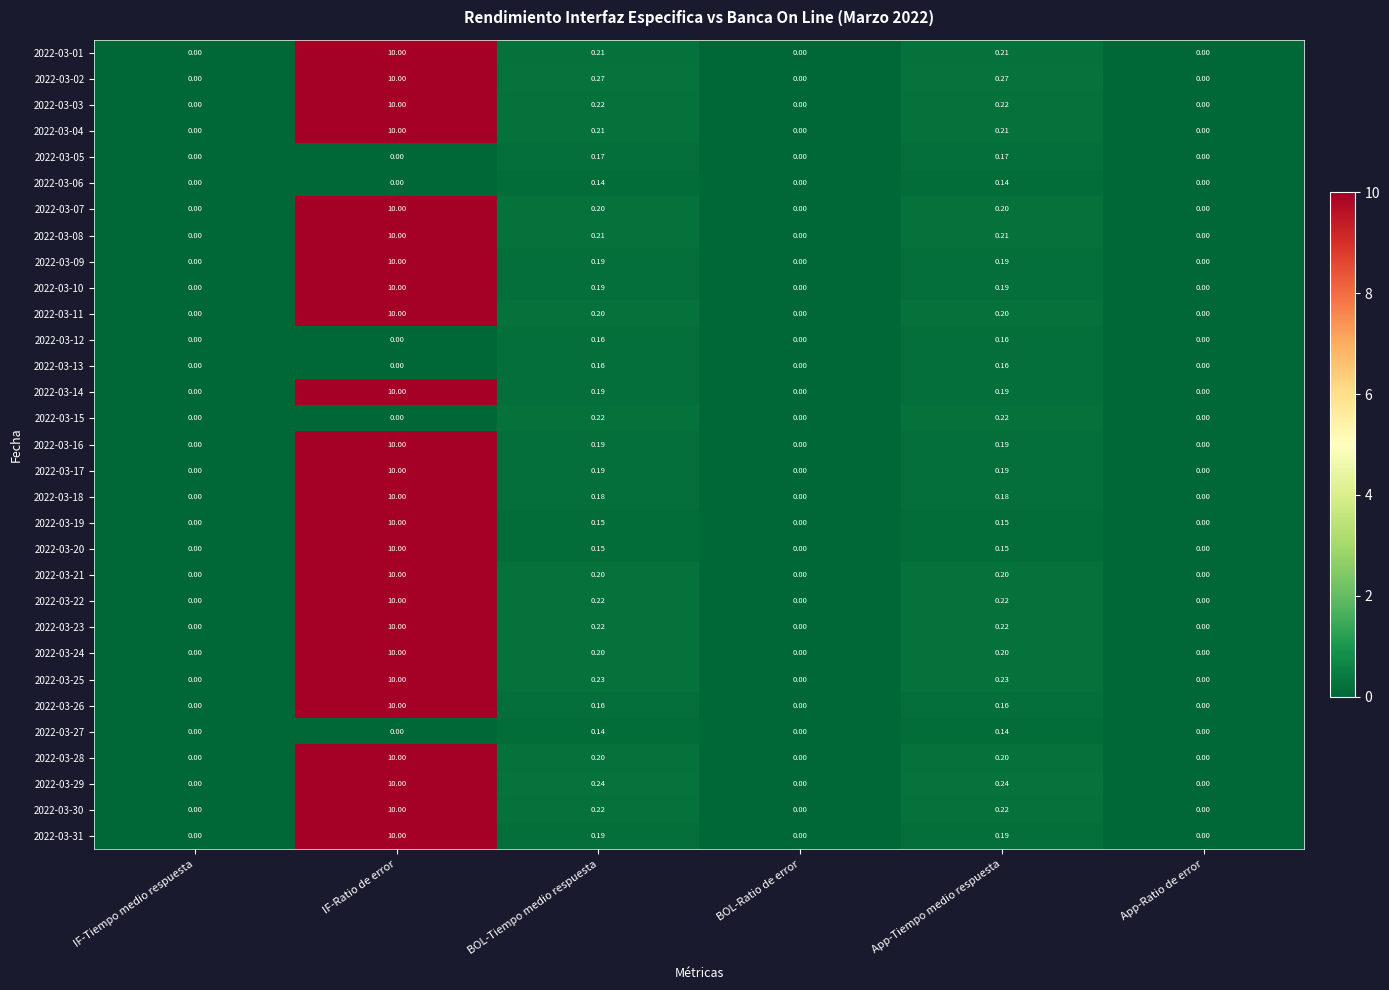

At which label does 2022-03-31 reach its peak?

IF-Ratio de error